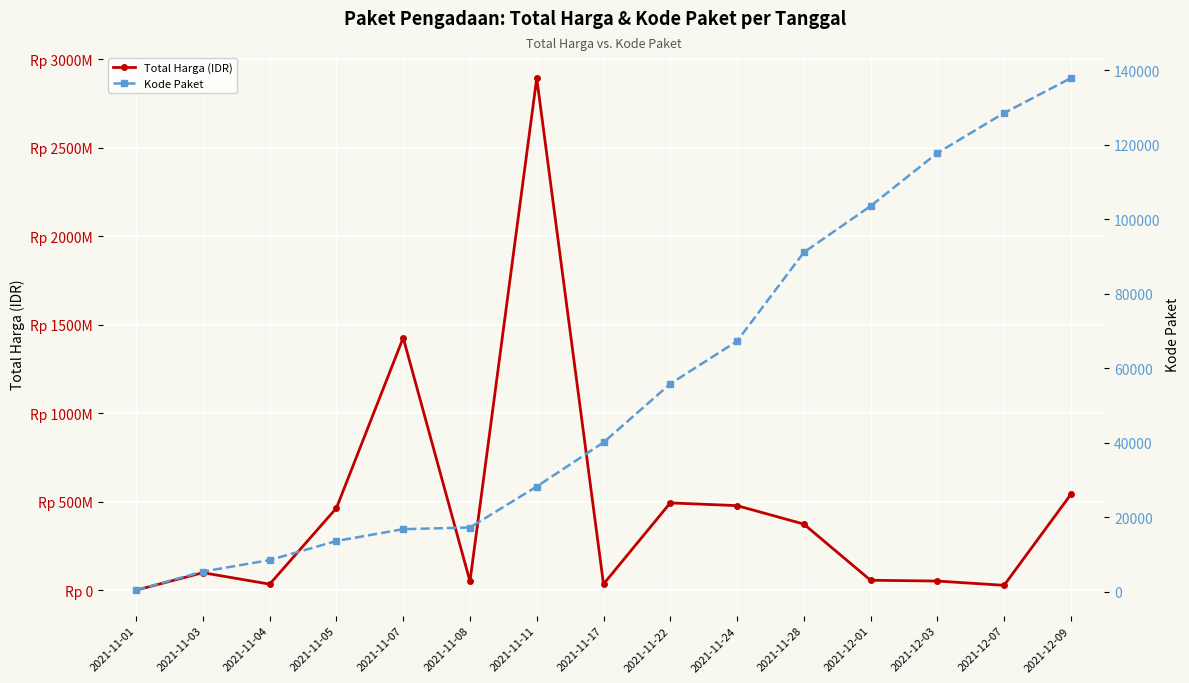

What is the minimum value shown in the chart?

464